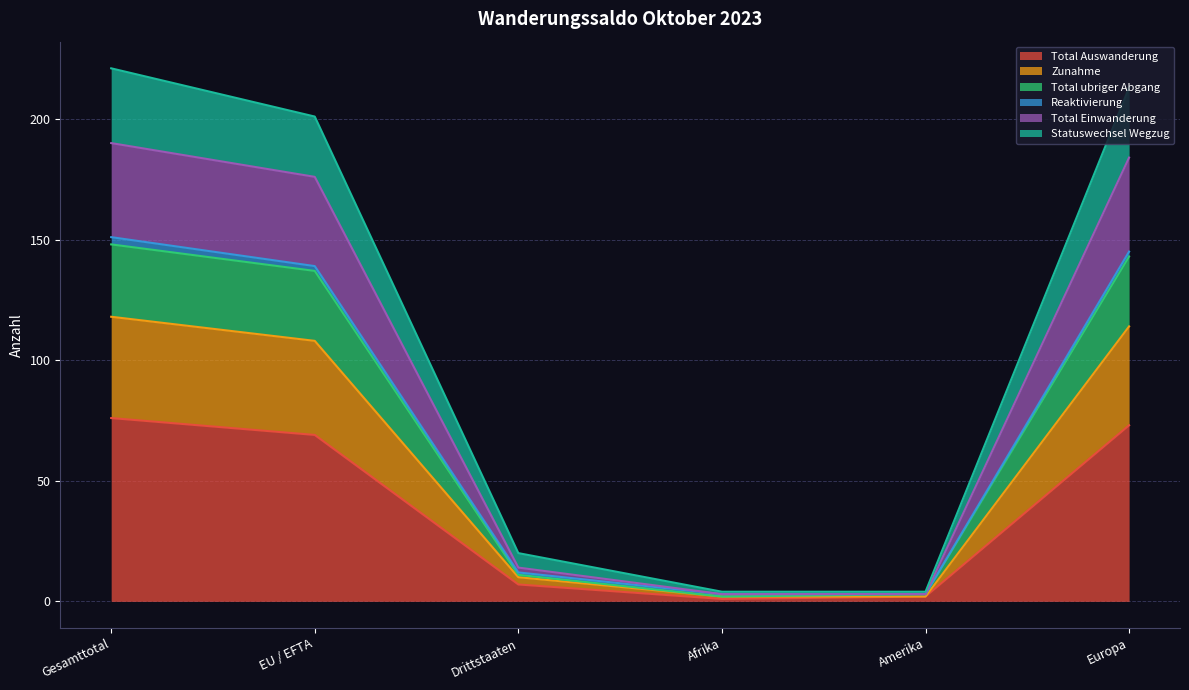

Where is the first local minimum for Total ubriger Abgang?

Afrika